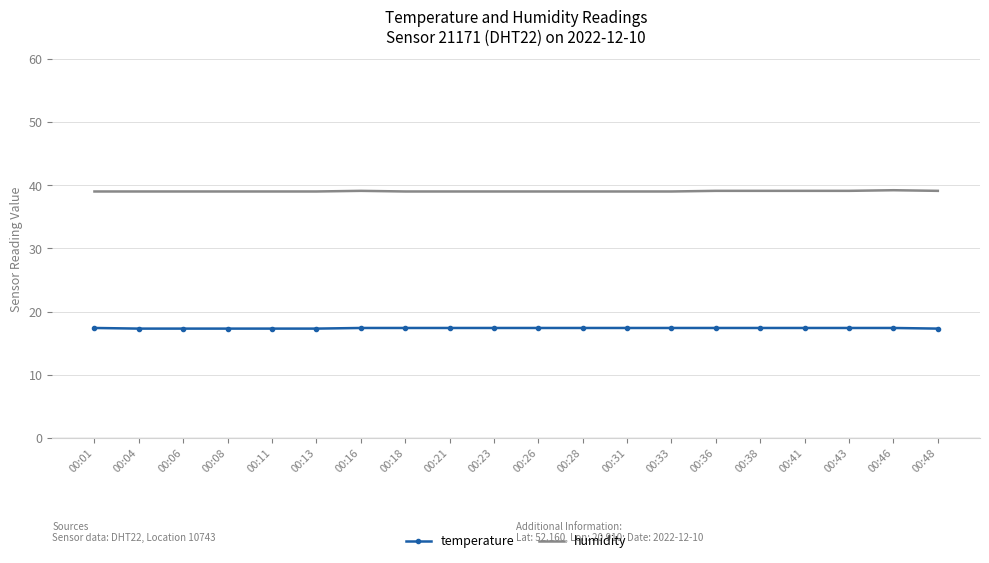

What is the spread (max minus min) of values at 00:21?

21.6